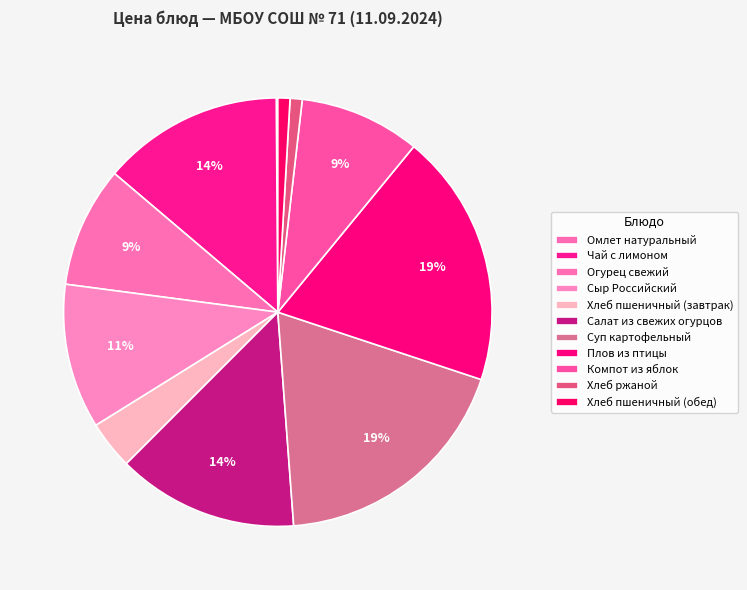

To the nearest percent, what percentage of the pie is Огурец свежий?

9%